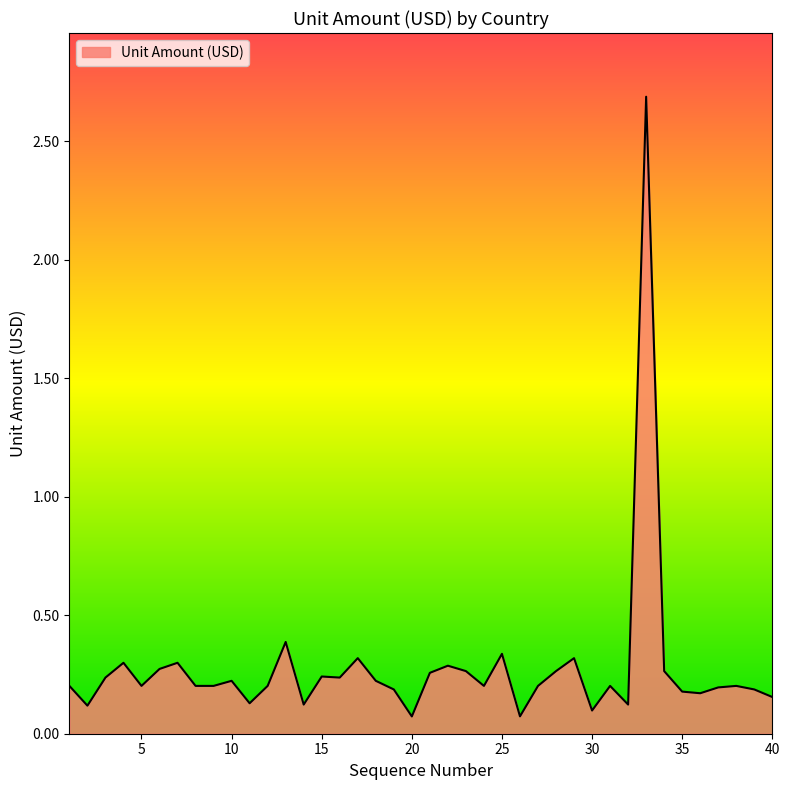

What is the maximum value shown in the chart?

2.7